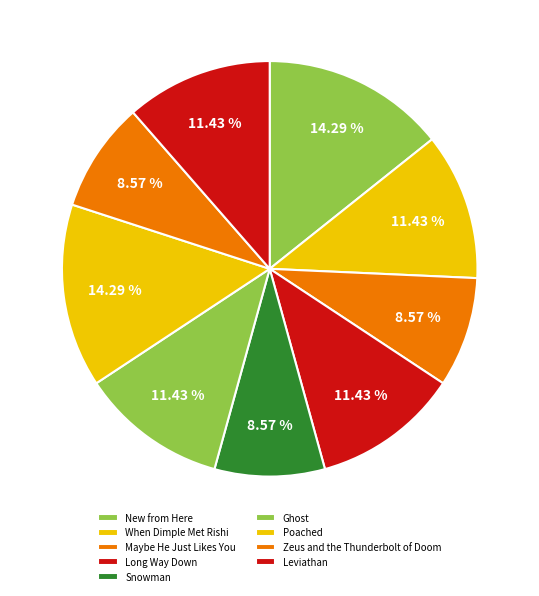

To the nearest percent, what is the average slice percentage?

11%